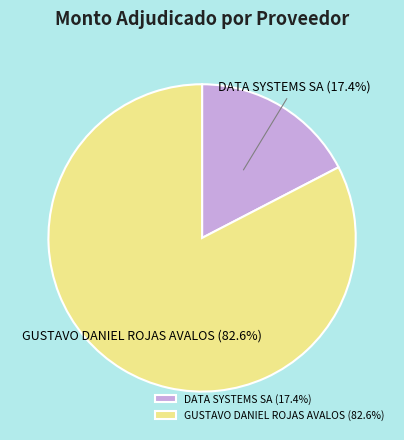

True or false: DATA SYSTEMS SA accounts for 17% of the total.

True